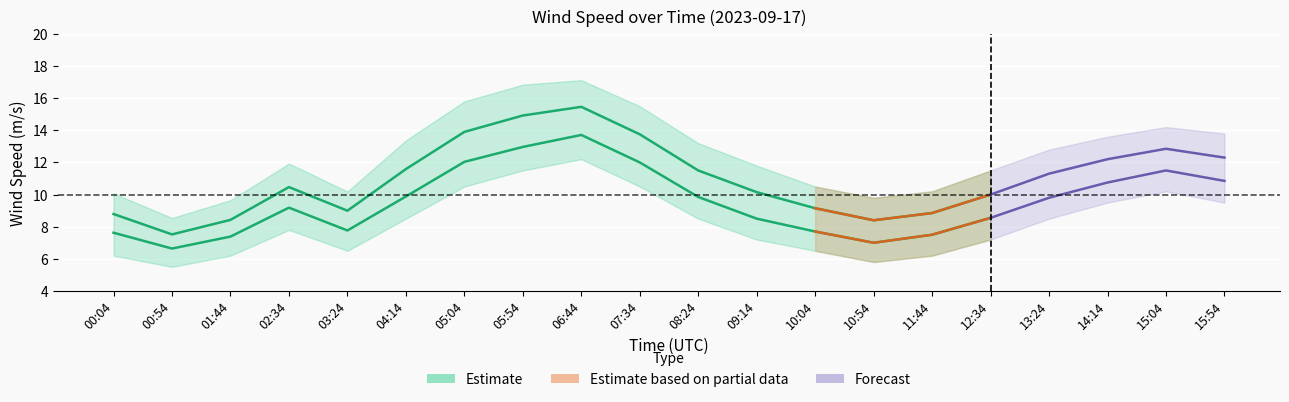

True or false: wind_spd_avg and wind_spd_gust cross at least once.

False